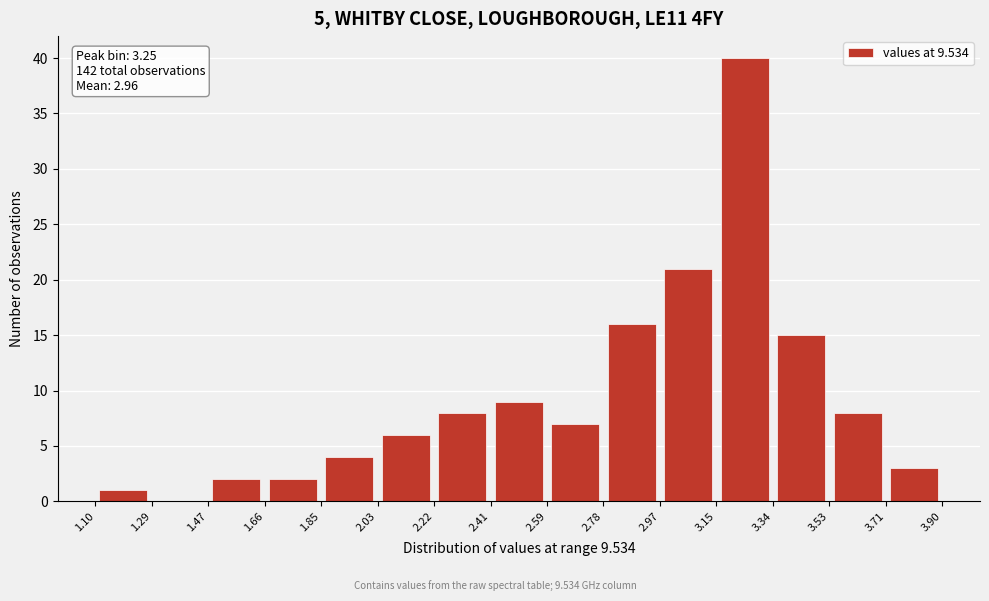

Over which range of the x-axis is the bar tallest?

3.15 to 3.34